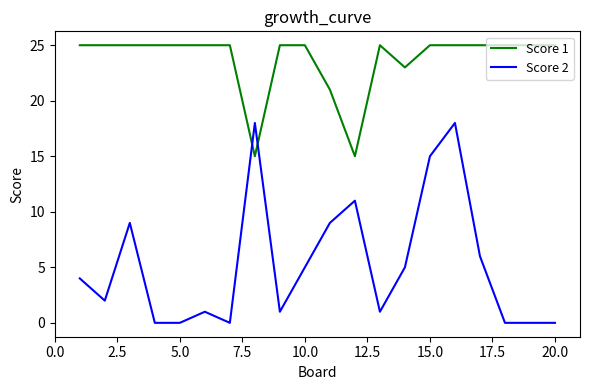

Which series has the largest total across all categories?

Score 1